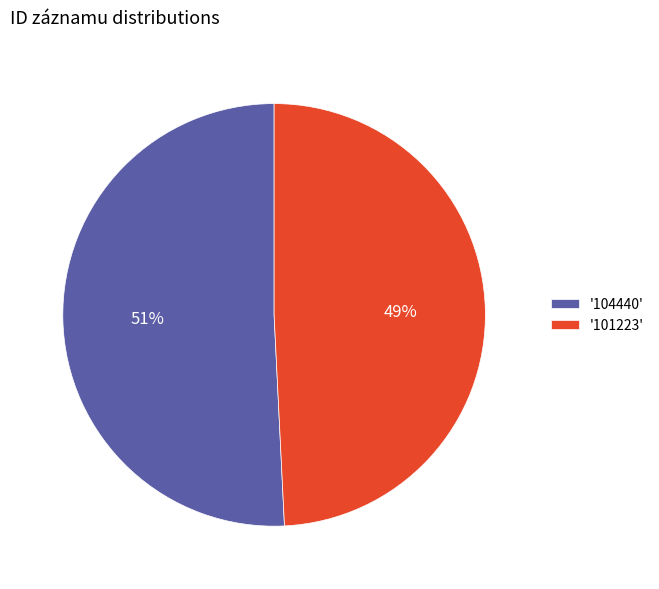

Which slice represents more than half of the pie?

'104440'